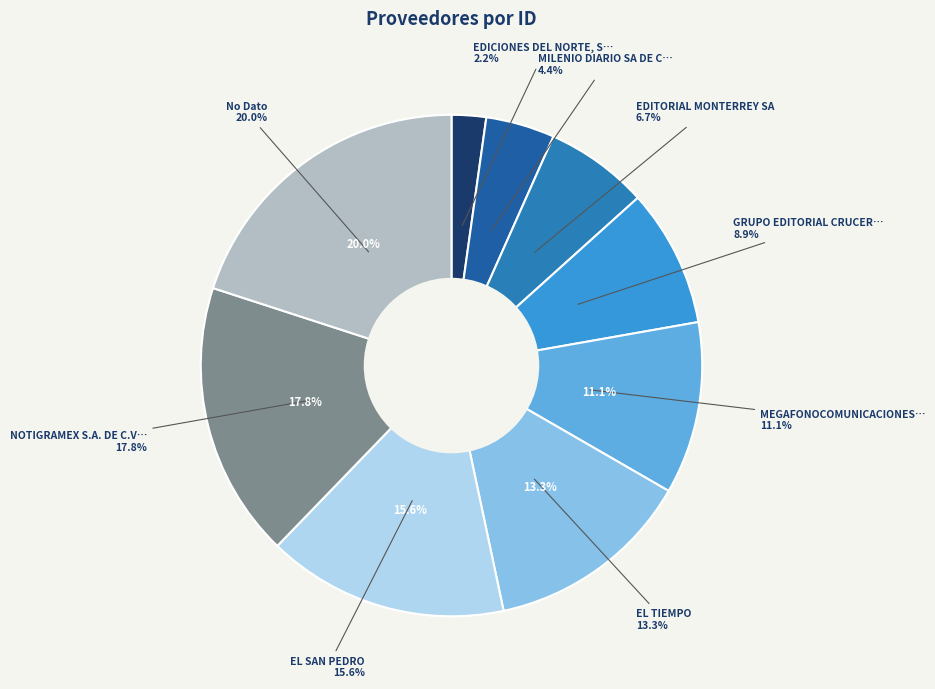

The MEGAFONOCOMUNICACIONES S.C slice represents 16% of the pie. True or false?

False